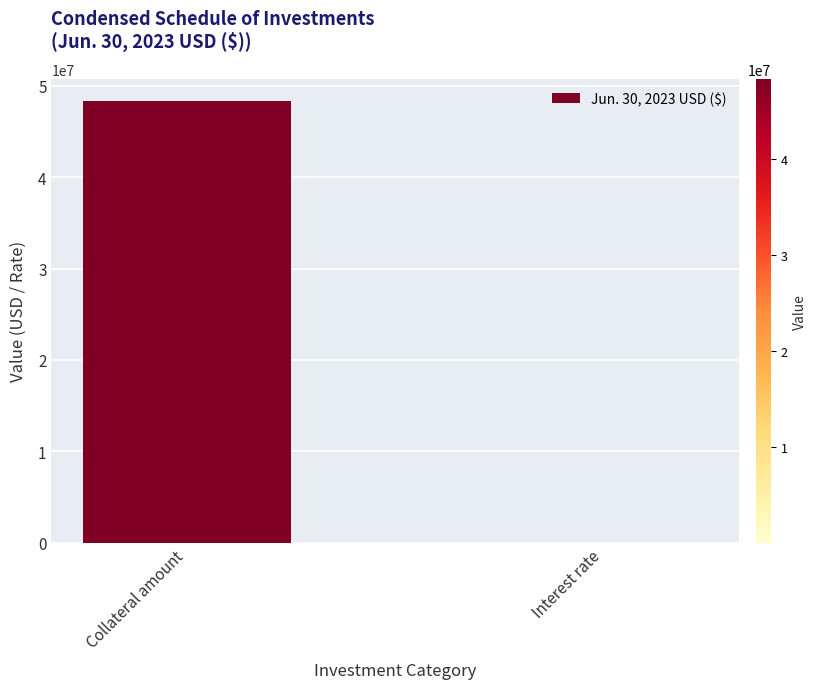

Which category has the highest value across all series?

Collateral amount